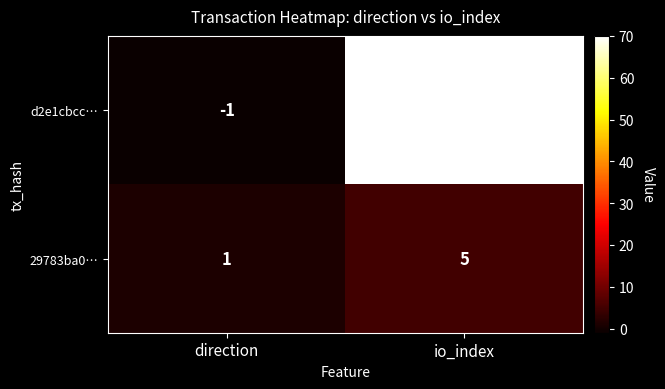

Is it true that d2e1cbcc… equals 0 at direction?

False